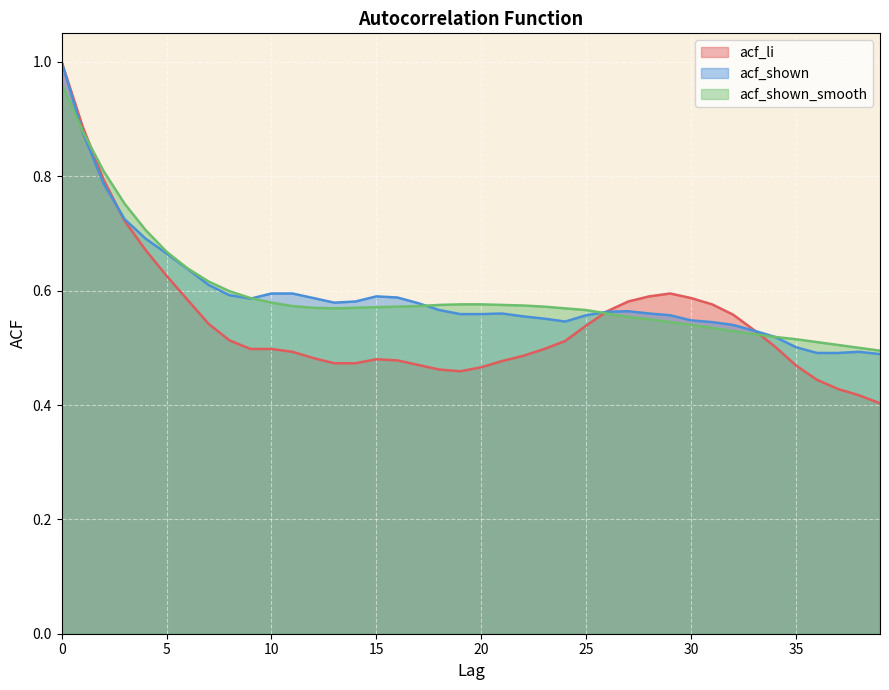

What is the value of the acf_shown point at the 1st from the left?

1.0